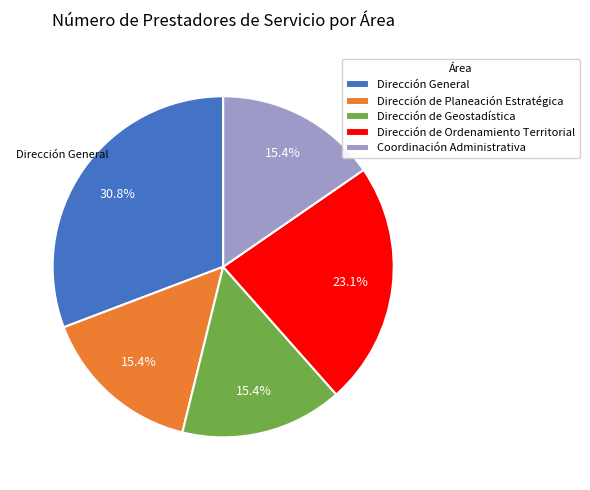

Does any single category account for the majority?

No